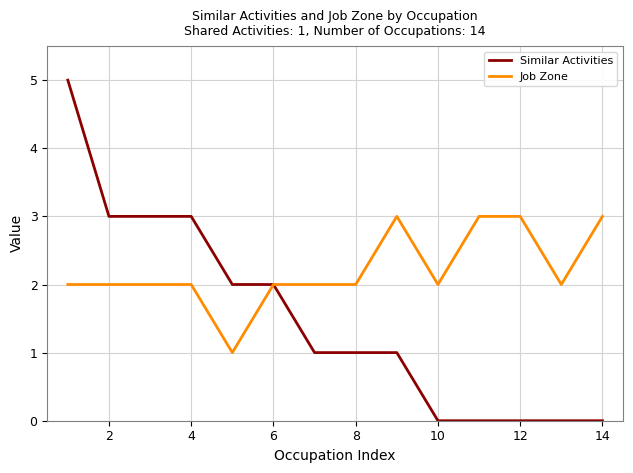

What is the maximum value shown in the chart?

5